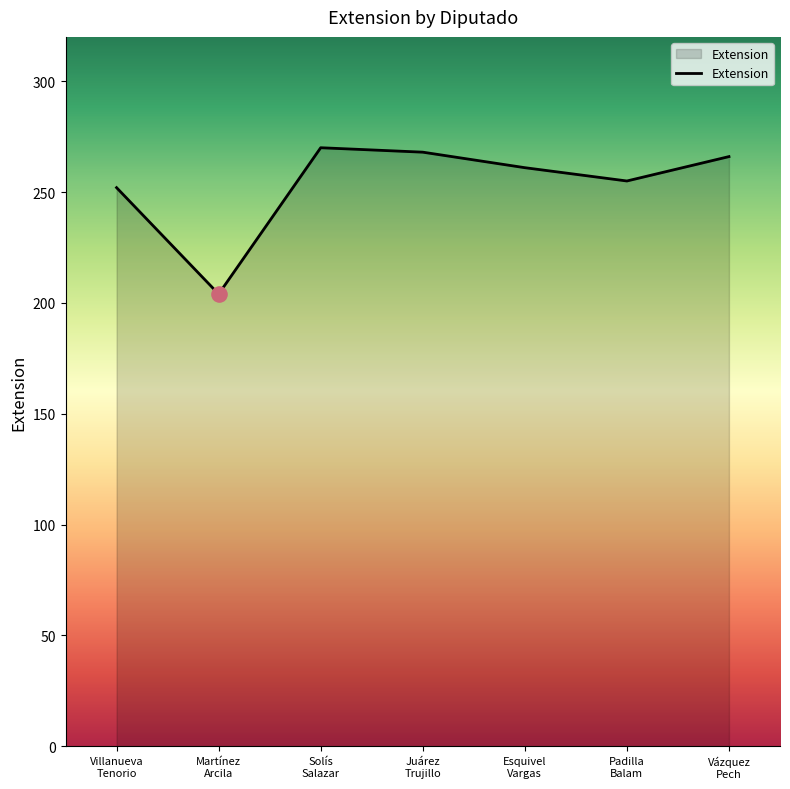

What is the change in value from Solís
Salazar to Juárez
Trujillo?

-2